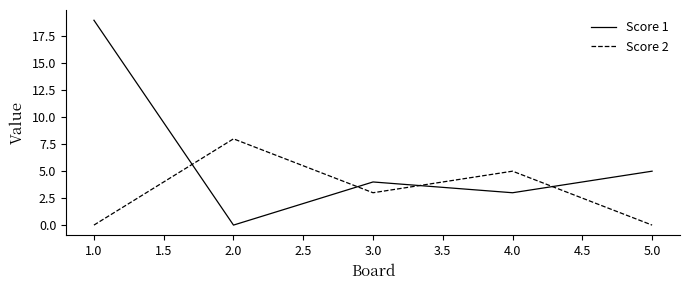

Rank the series at 4.0 from lowest to highest value.

Score 1, Score 2